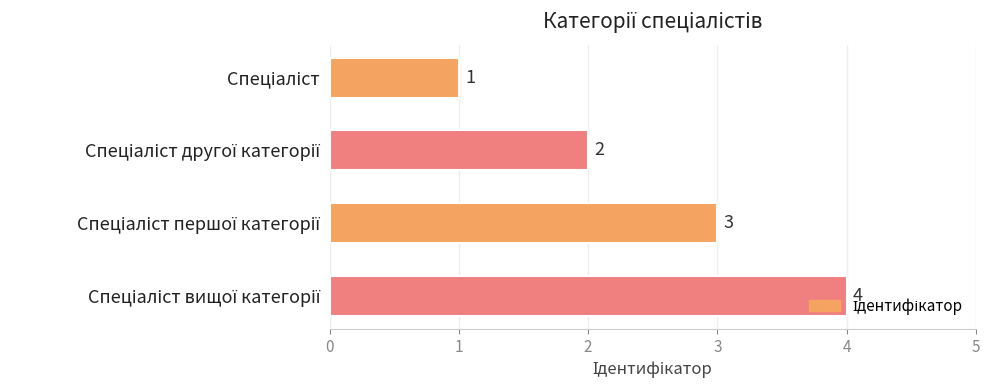

What is the value of the 4th bar from the top?

4